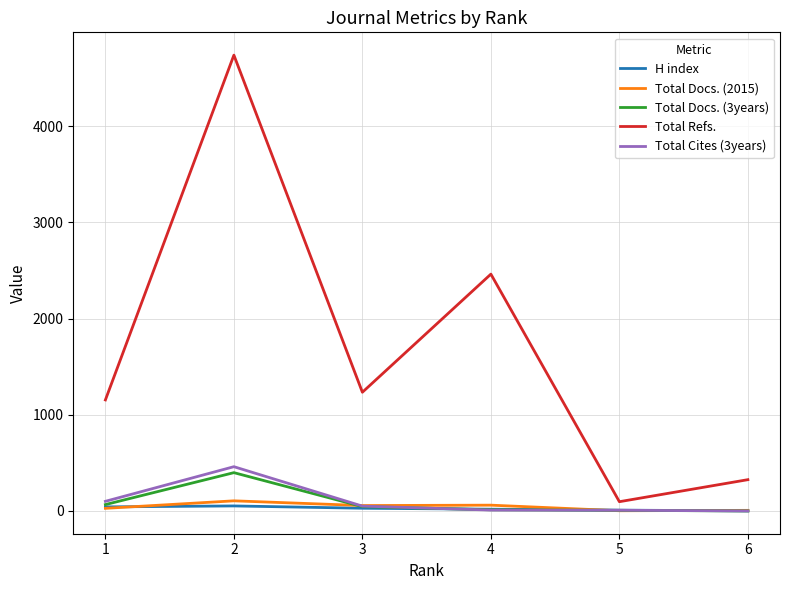

Where is the first local maximum for Total Docs. (3years)?

2